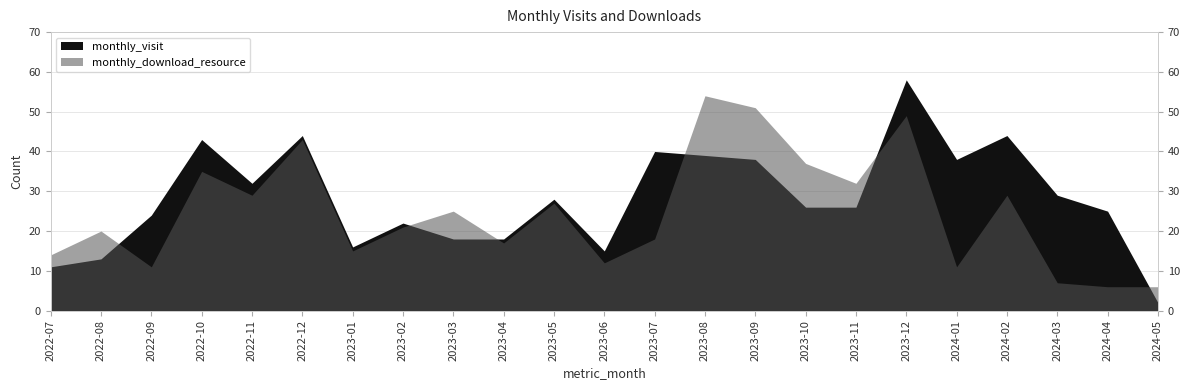

At which label is monthly_download_resource closest to 30?

2022-11